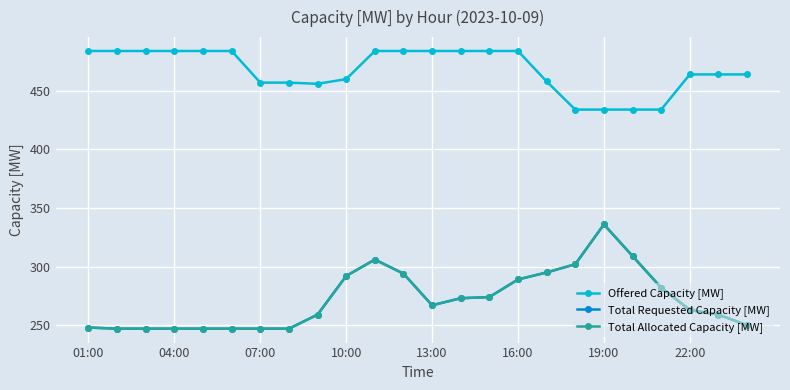

Is this an area chart (filled region under the line)?

No